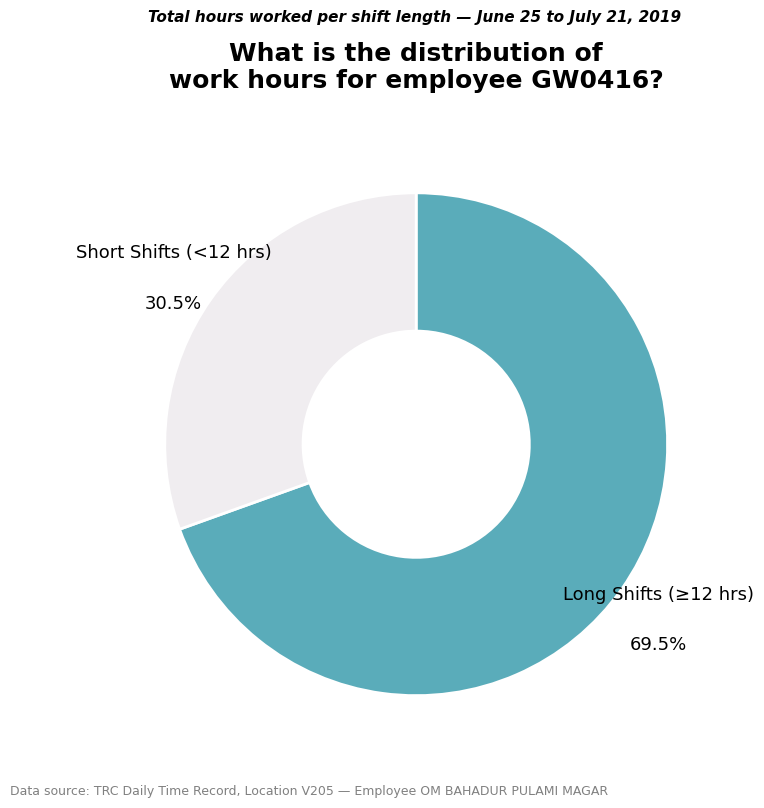

Is there a majority slice in this chart?

Yes